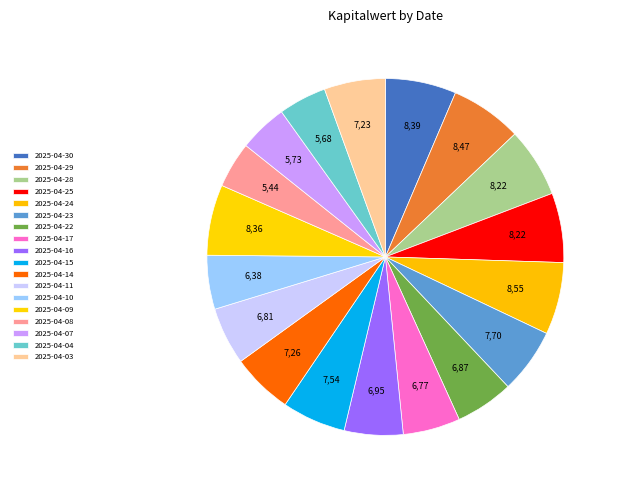

True or false: 2025-04-04 accounts for 4% of the total.

True